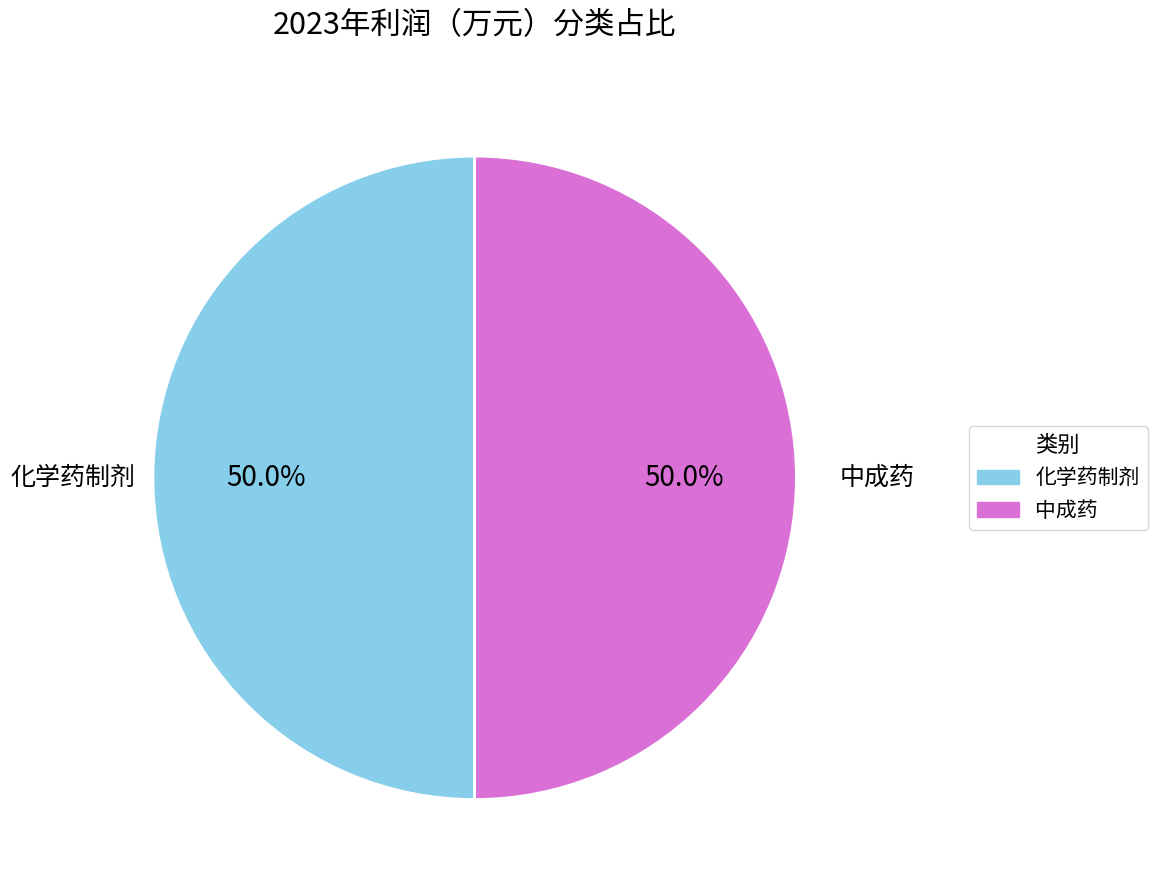

Approximately how many times larger is the value at 中成药 compared to 化学药制剂?

1.0